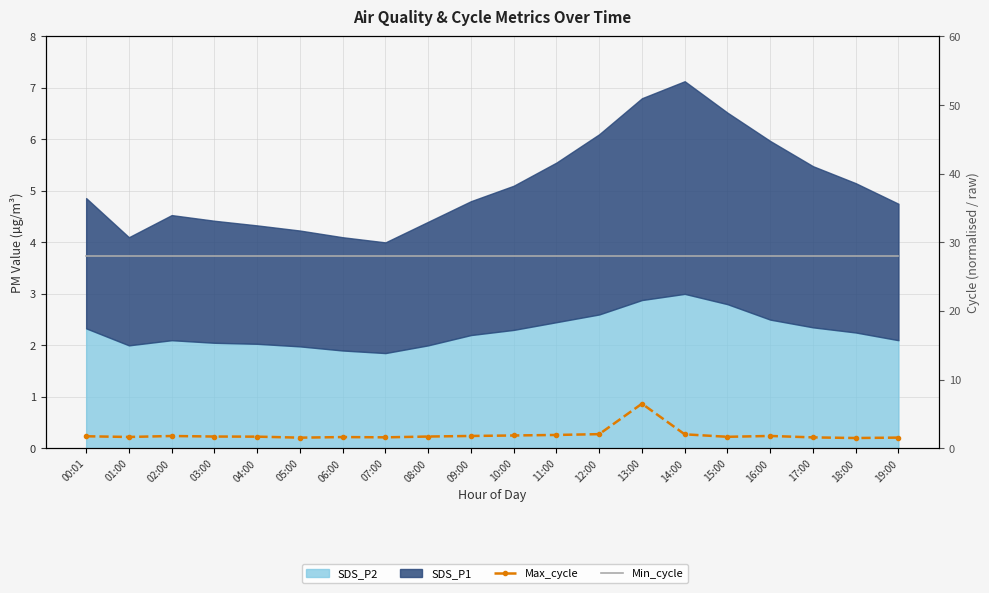

At which category is the sum across all series the highest?

13:00